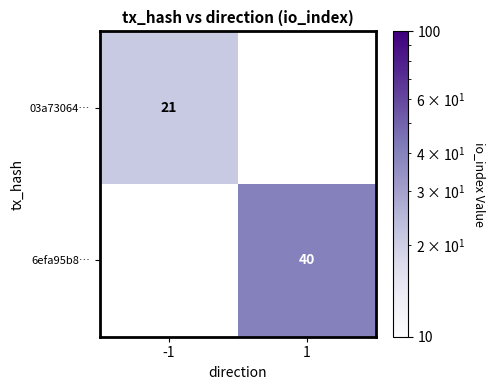

What is the greatest value displayed?

40.0